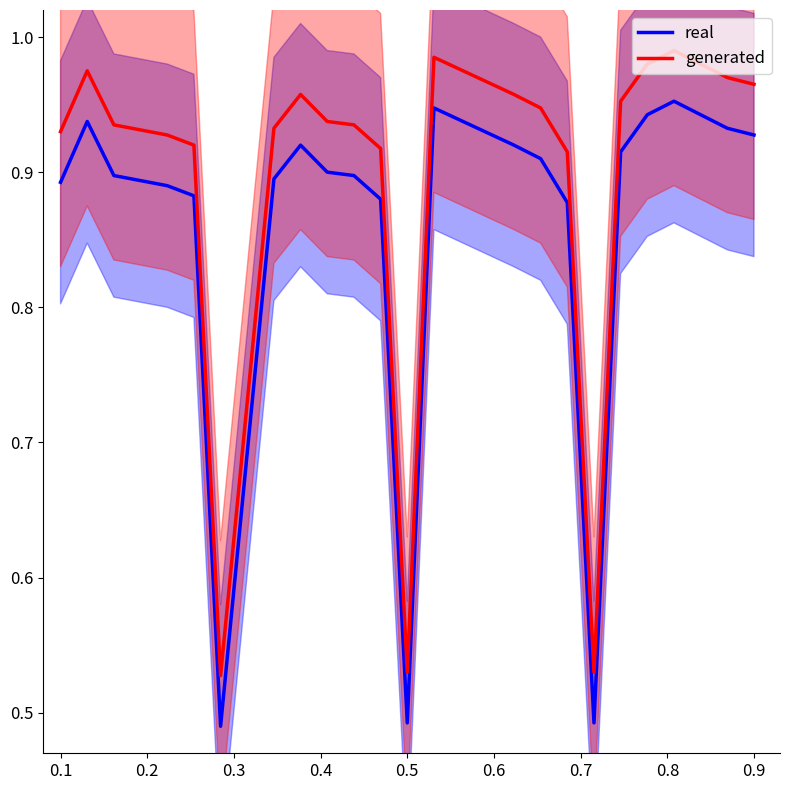

Which series has the widest spread of values?

real